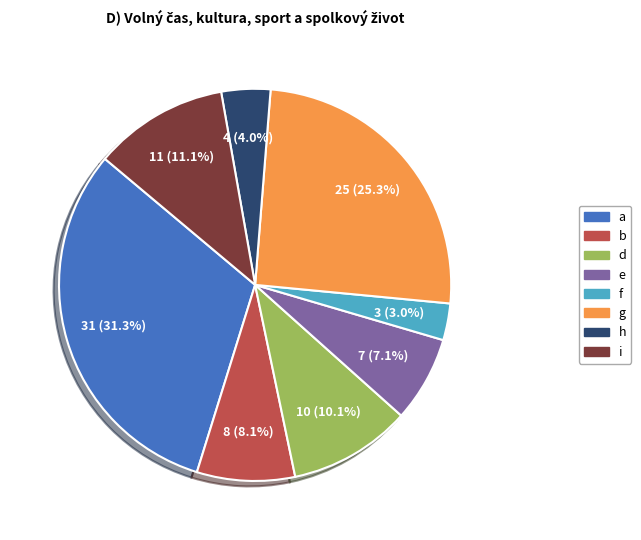

To the nearest percent, what is the combined percentage of h and i?

15%